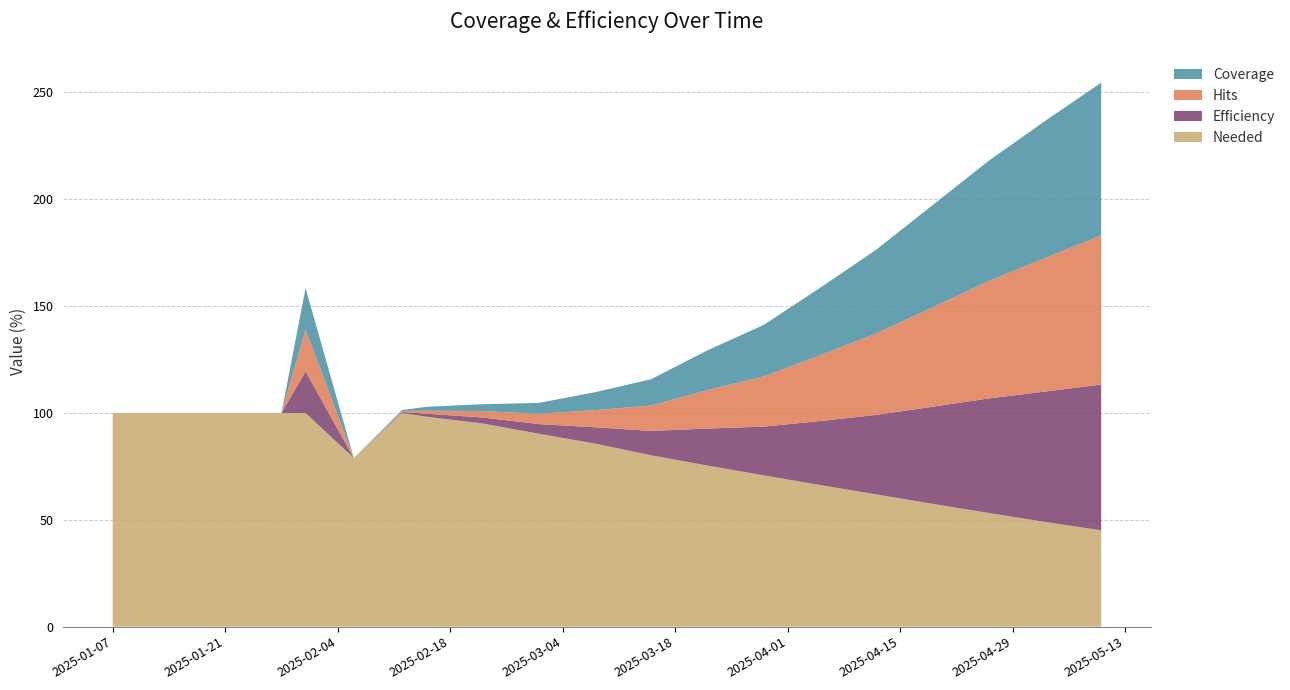

Reading left to right, list all the values displayed in this chart.

coverage: 0.0	0.0	0.0	0.0	19.5	0.0	0.5	1.8	3.2	5.1	8.4	12.3	18.6	24.1	31.5	39.2	47.8	56.3	64.1	71.5
hits: 0.0	0.0	0.0	0.0	19.5	0.0	0.5	1.4	3.0	4.8	8.0	11.9	18.0	23.5	30.8	38.1	46.5	54.9	62.5	69.8
efficiency: 0.0	0.0	0.0	0.0	19.5	0.0	0.5	1.4	2.8	4.5	7.6	11.4	17.3	22.8	29.9	37.2	45.4	53.6	61.0	68.2
needed: 100.0	100.0	100.0	100.0	100.0	78.9	100.0	98.3	95.1	90.3	85.7	80.2	75.4	70.8	66.3	61.9	57.5	53.2	49.0	45.1